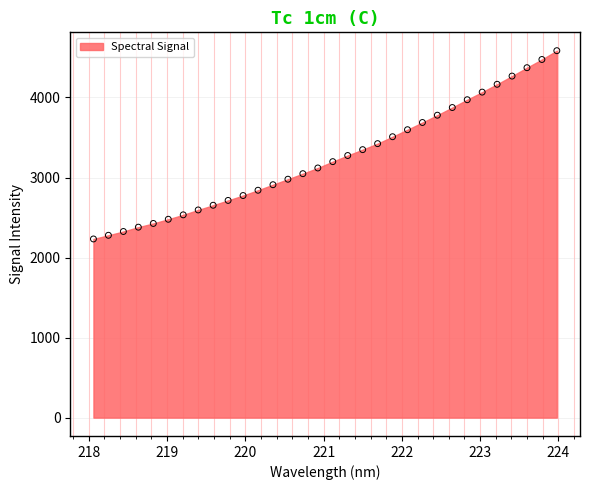

What is the range of X values (max minus min)?

5.9